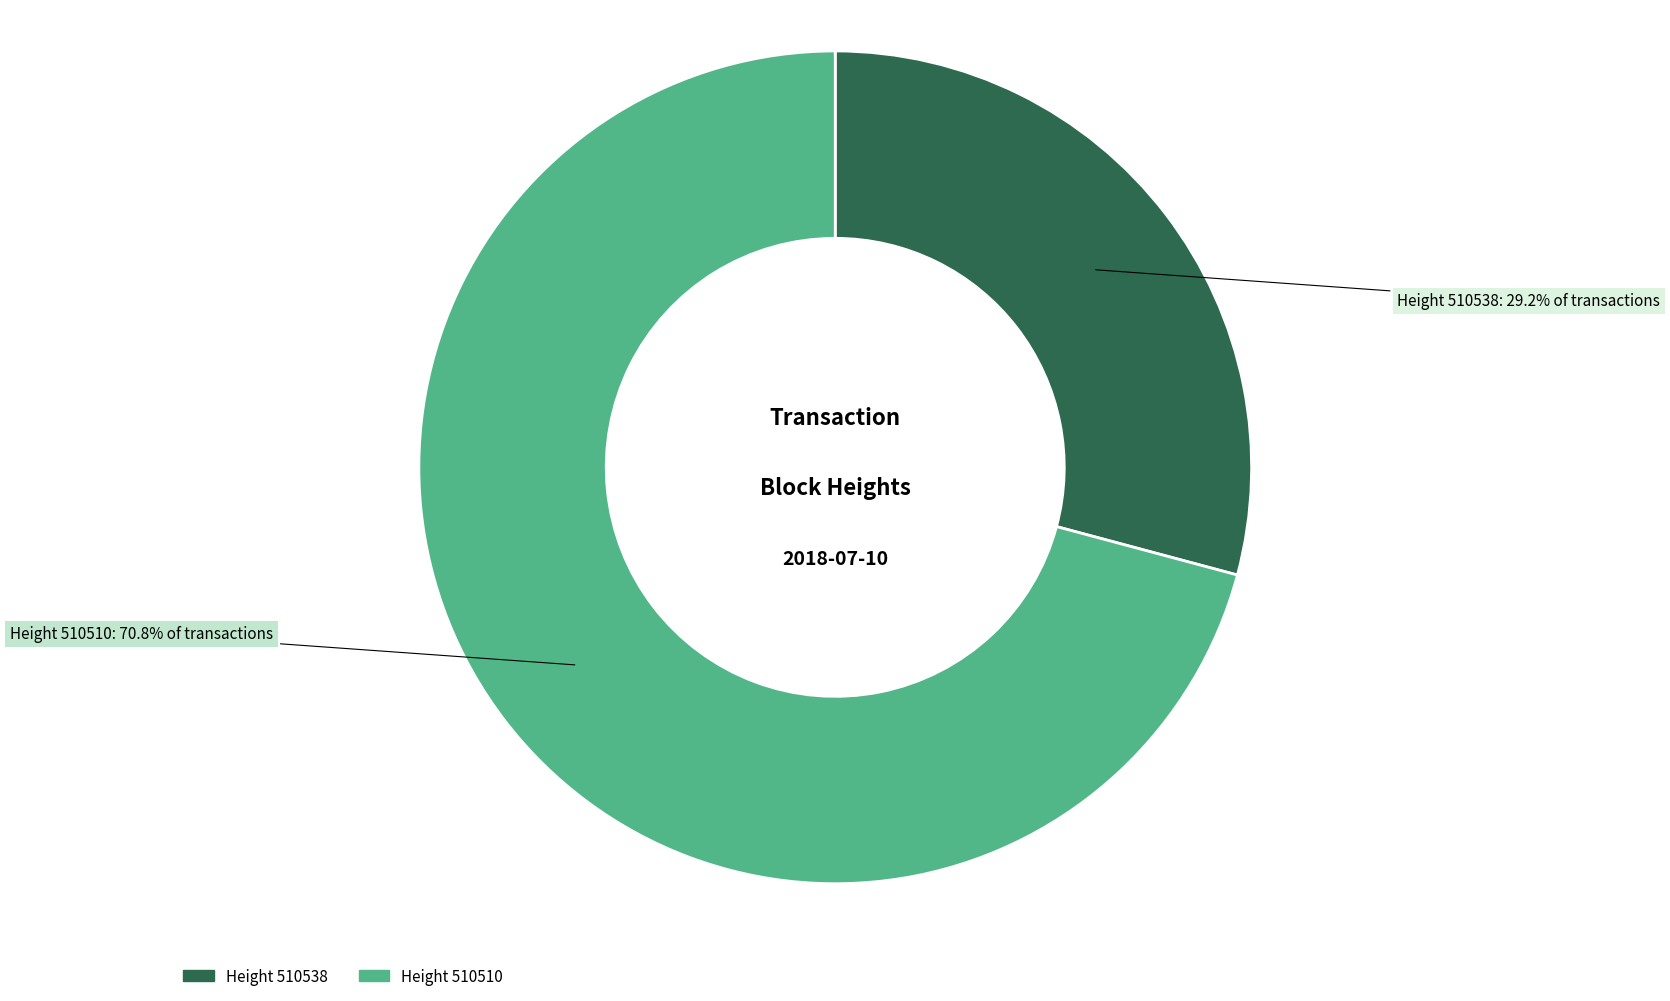

Is there a majority slice in this chart?

Yes